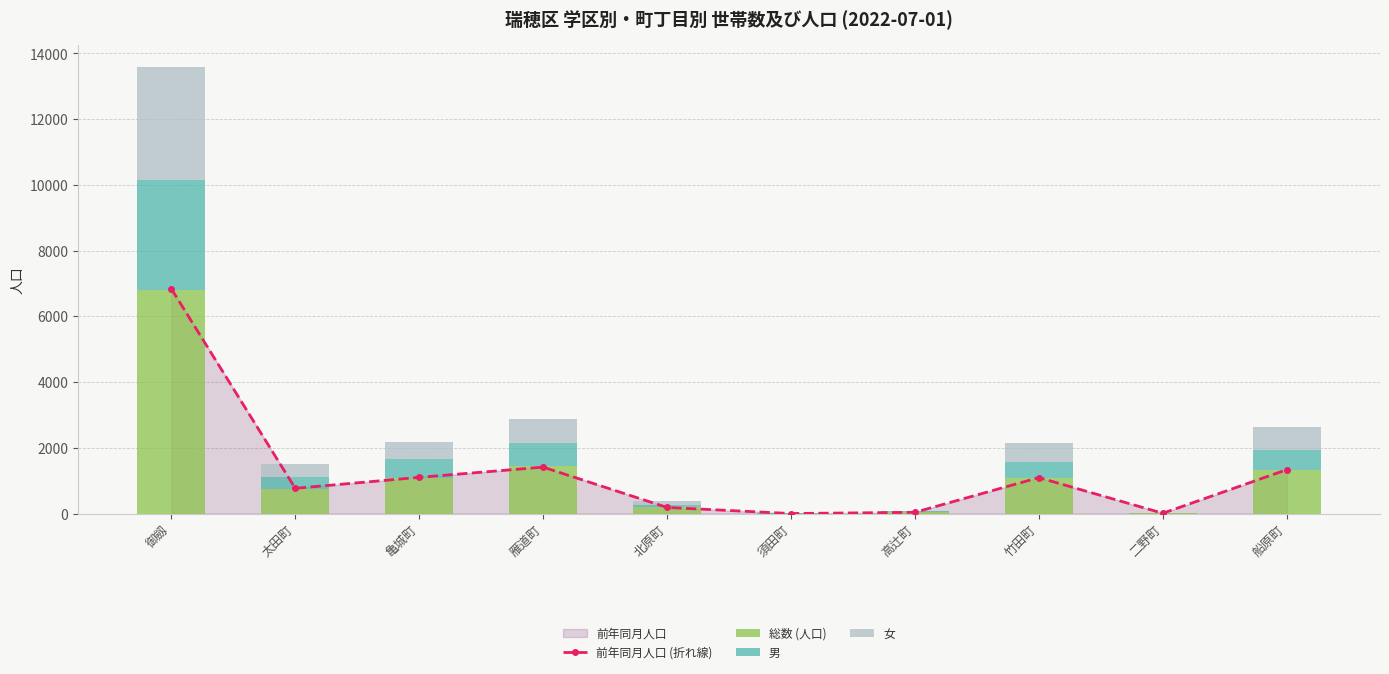

What is the difference between the highest and lowest values at 亀城町?

573